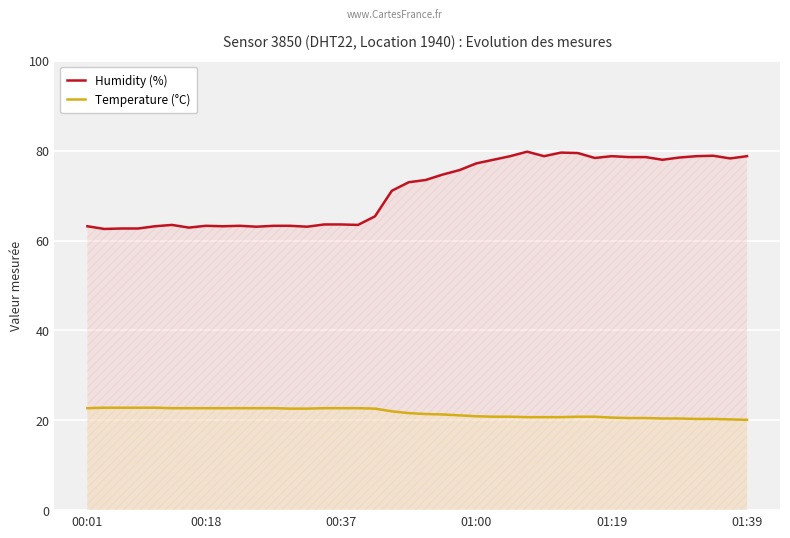

At how many categories does at least one series exceed 48?

40